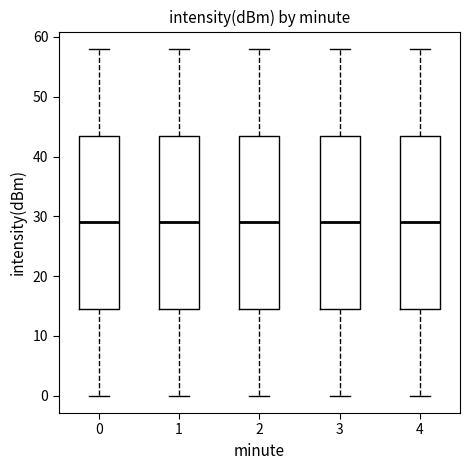

Where does the lower whisker of the box at x = 4 end on the y-axis? The values are not printed on the chart, so give them approximately, as read against the axis.

0